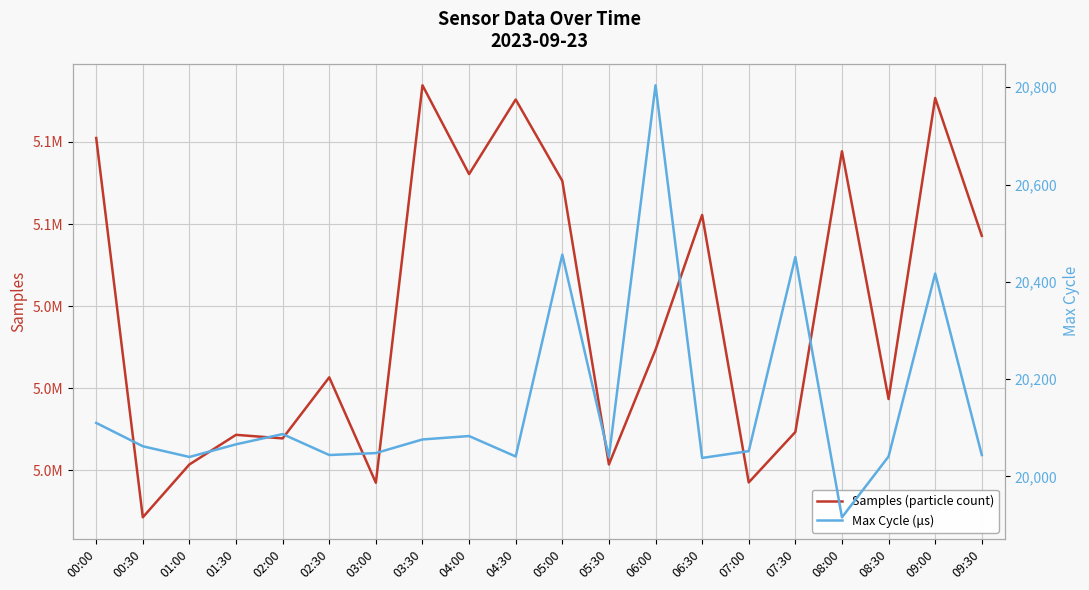

Which series has the largest range (max minus min)?

Samples (particle count)